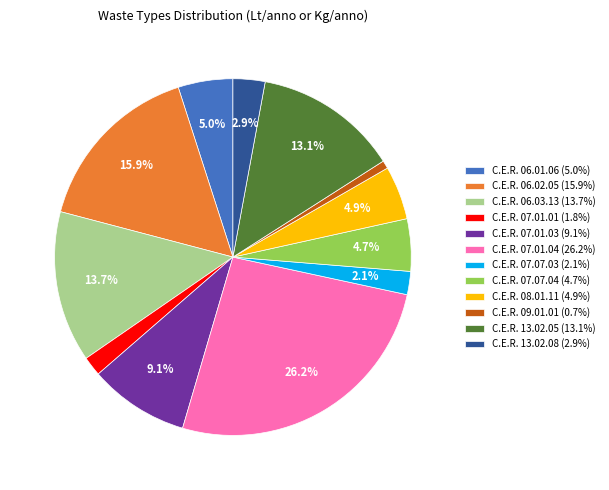

Approximately how many times larger is the value at C.E.R. 08.01.11 (4.9%) compared to C.E.R. 06.03.13 (13.7%)?

0.4